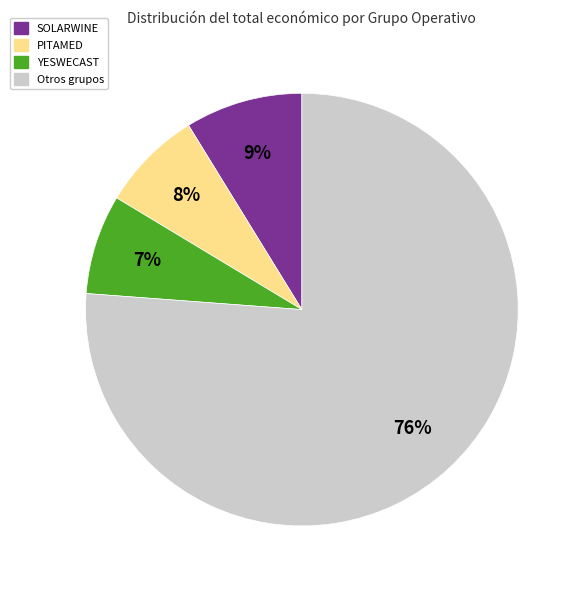

To the nearest percent, what is the average slice percentage?

25%